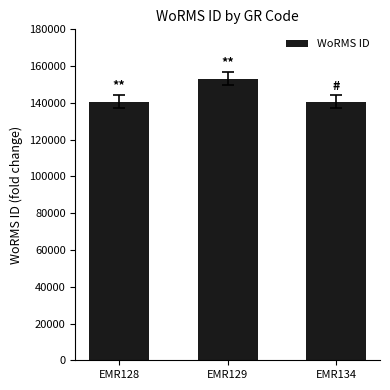

What is the difference between the maximum and minimum values?

12466